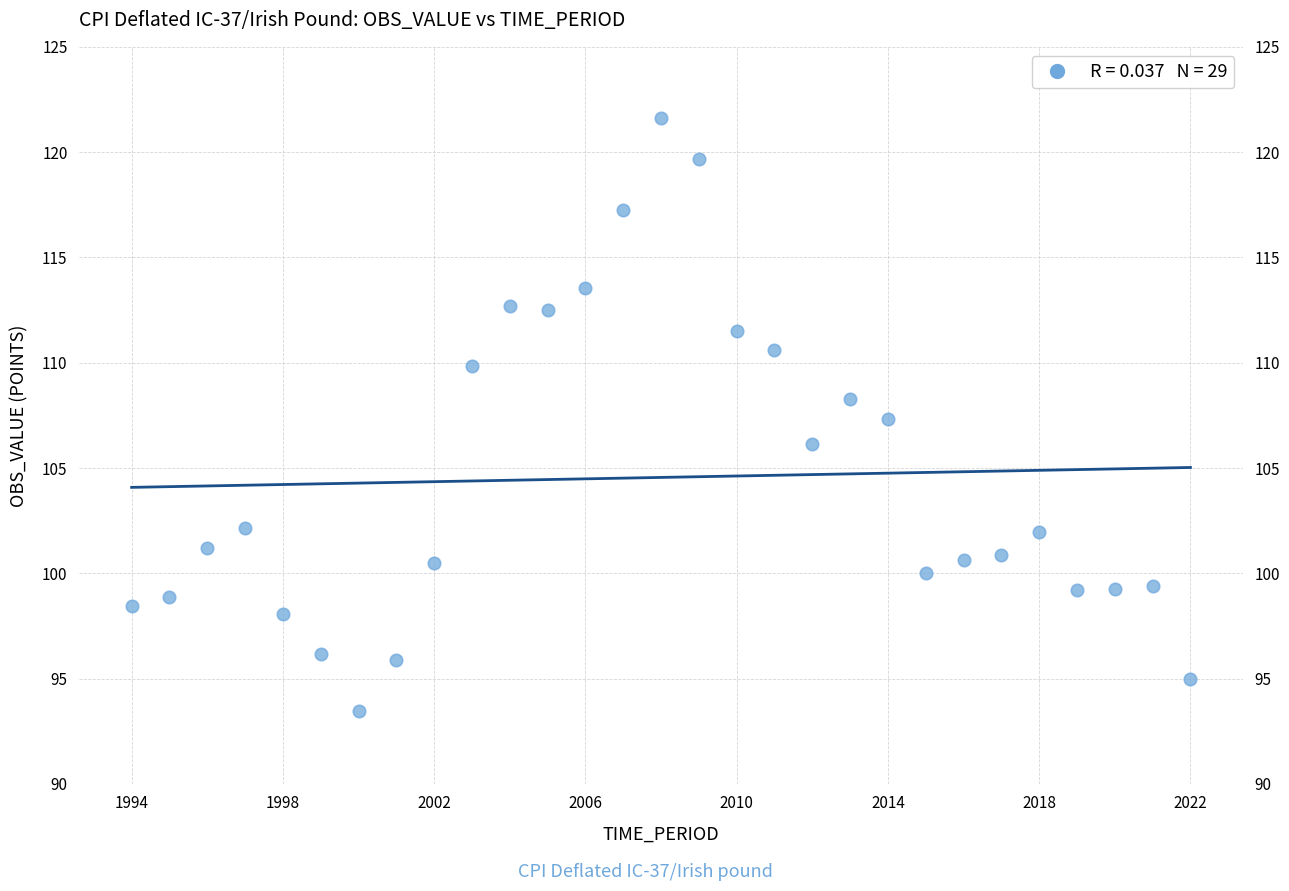

What is the range of X values (max minus min)?

28.0